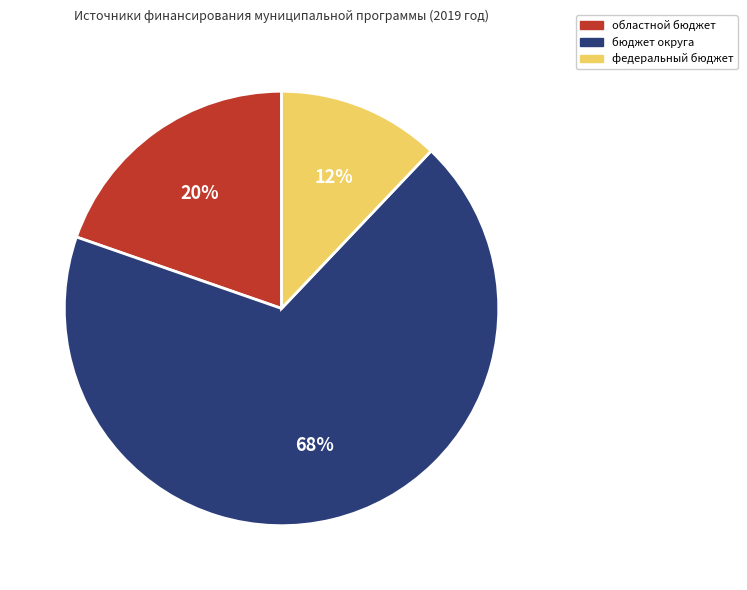

Which slice is the smallest?

федеральный бюджет